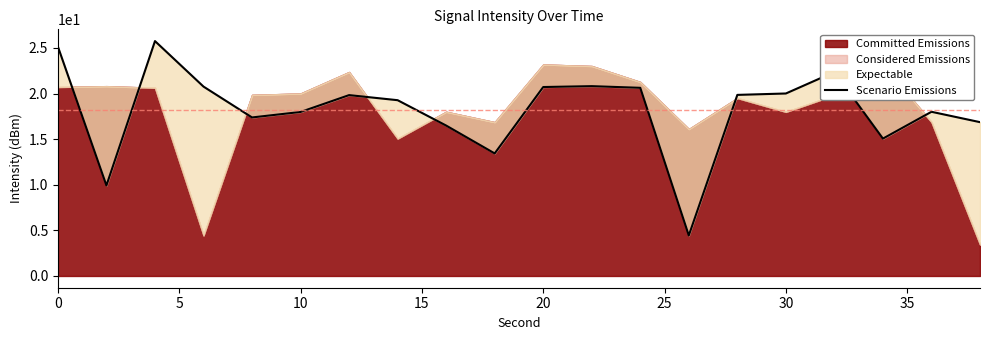

Is it true that the value at 18 is 31.2?

False